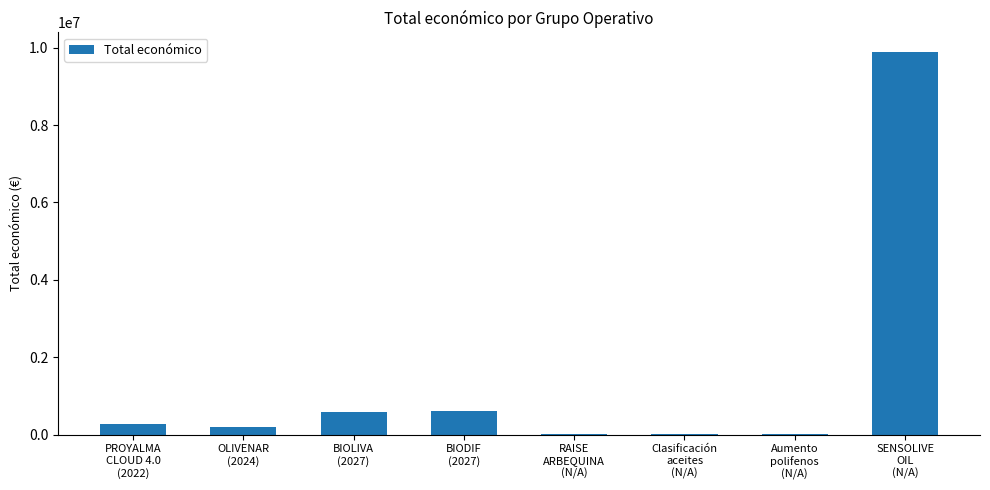

What is the sum of the values at SENSOLIVE
OIL
(N/A) and BIODIF
(2027)?

10500120